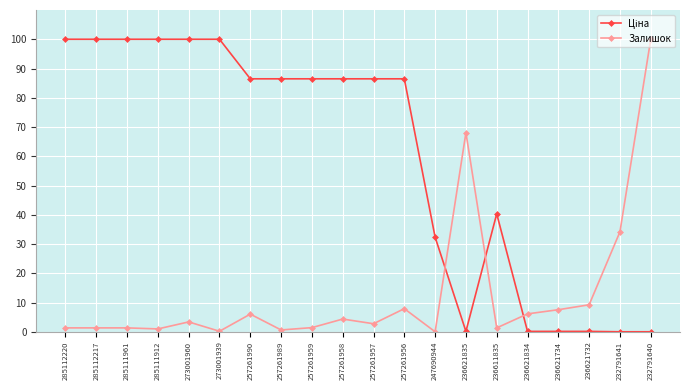

At how many categories does at least one series exceed 52?

14